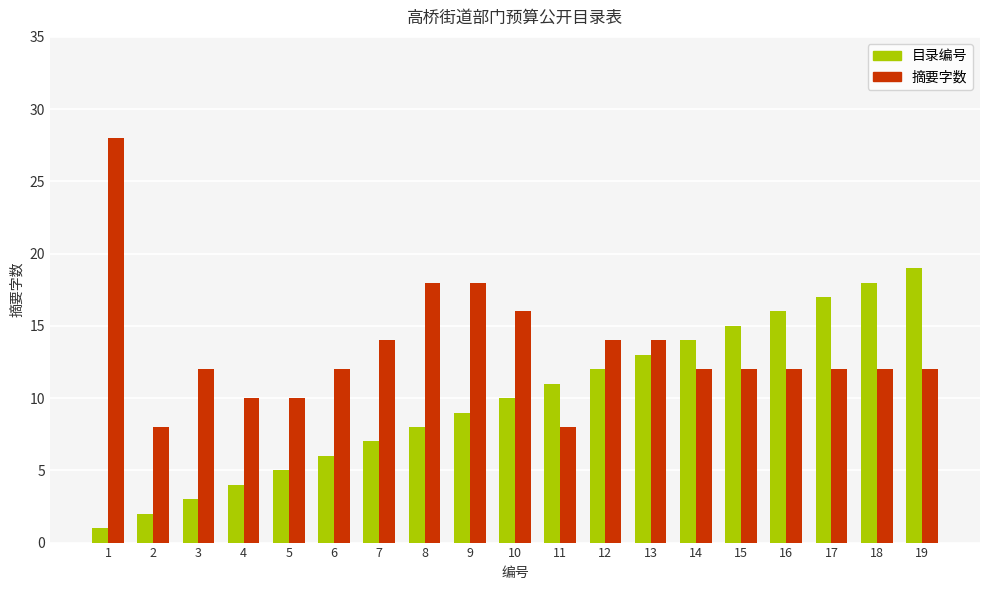

What is the smallest value displayed?

1